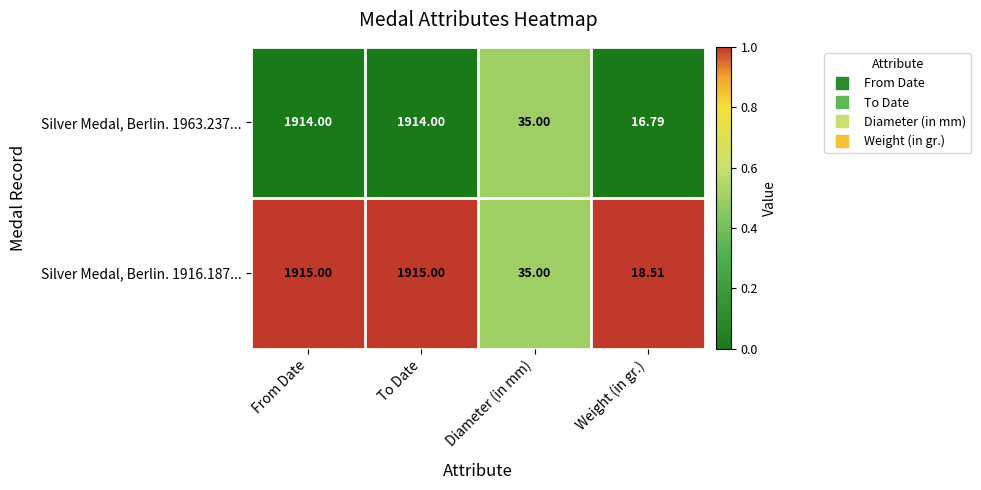

At which label is Silver Medal, Berlin. 1916.187... closest to 966?

Diameter (in mm)